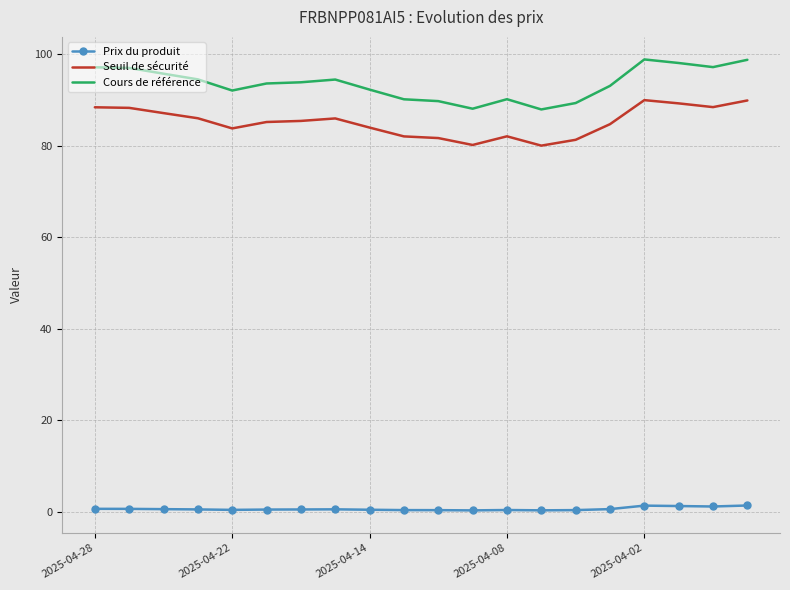

What is the maximum value for Cours de référence?

98.9